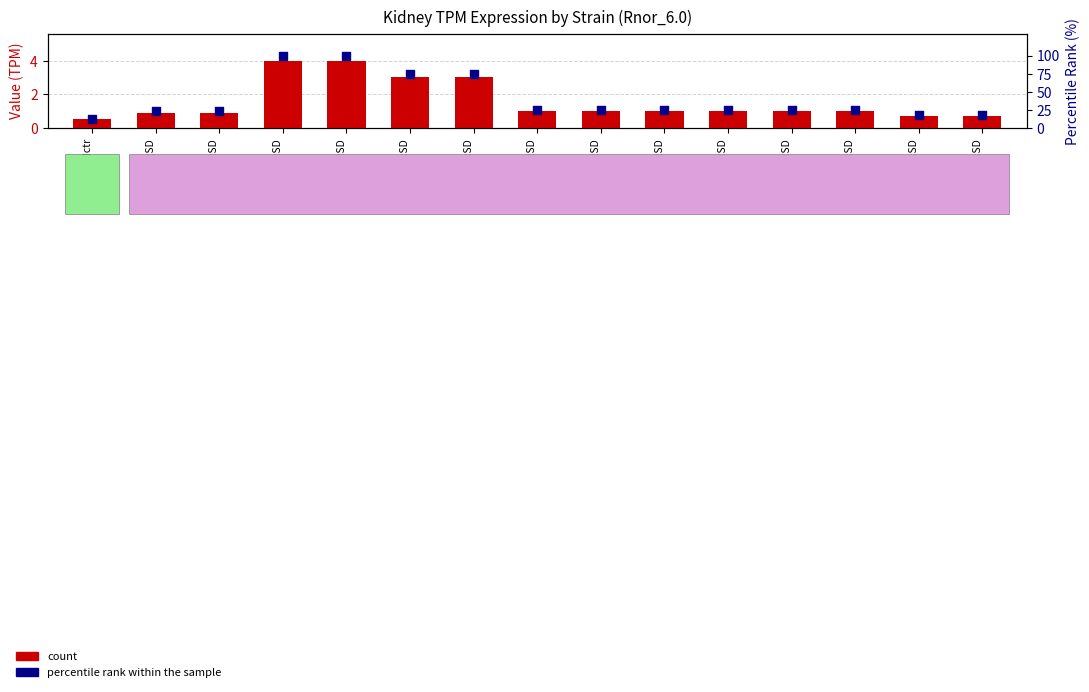

What is the total value across all series at HotHsd:SD
#3?

104.0